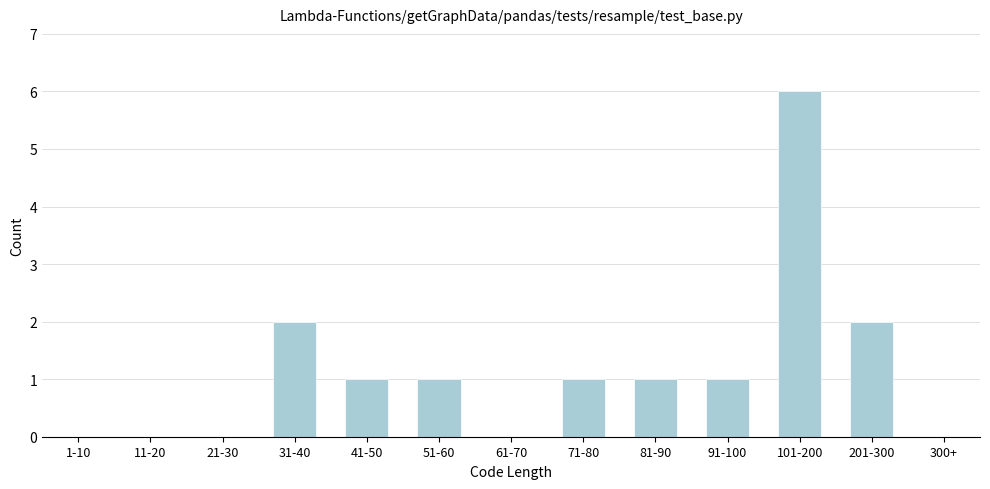

Reading right to left, list all the values displayed in this chart.

300+=0	201-300=2	101-200=6	91-100=1	81-90=1	71-80=1	61-70=0	51-60=1	41-50=1	31-40=2	21-30=0	11-20=0	1-10=0